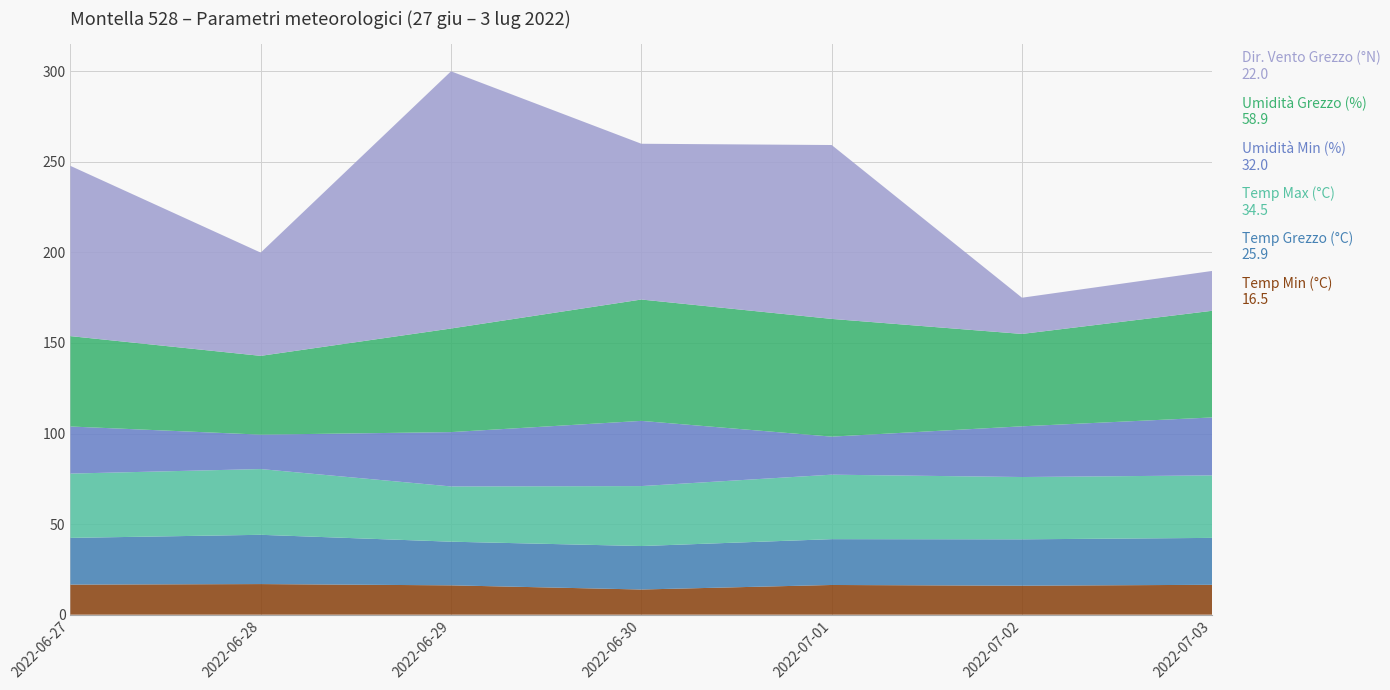

Reading left to right, transcribe all the data shown in this chart.

Temp Min (°C): 16.6	16.9	16.2	13.9	16.4	16.0	16.5
Temp Grezzo (°C): 25.8	27.2	24.1	24.0	25.3	25.6	25.9
Temp Max (°C): 35.5	36.3	30.5	33.1	35.6	34.4	34.5
Umidità Min (%): 26.0	19.0	30.0	36.0	21.0	28.0	32.0
Umidità Grezzo (%): 49.9	43.5	57.2	67.0	65.0	51.0	58.9
Dir. Vento Grezzo (°N): 94.0	57.0	142.0	86.0	96.0	20.0	22.0